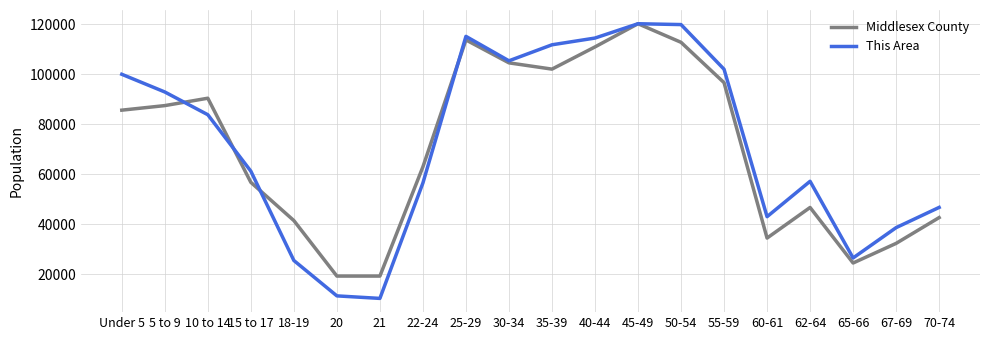

What is the smallest value displayed?

10438.7